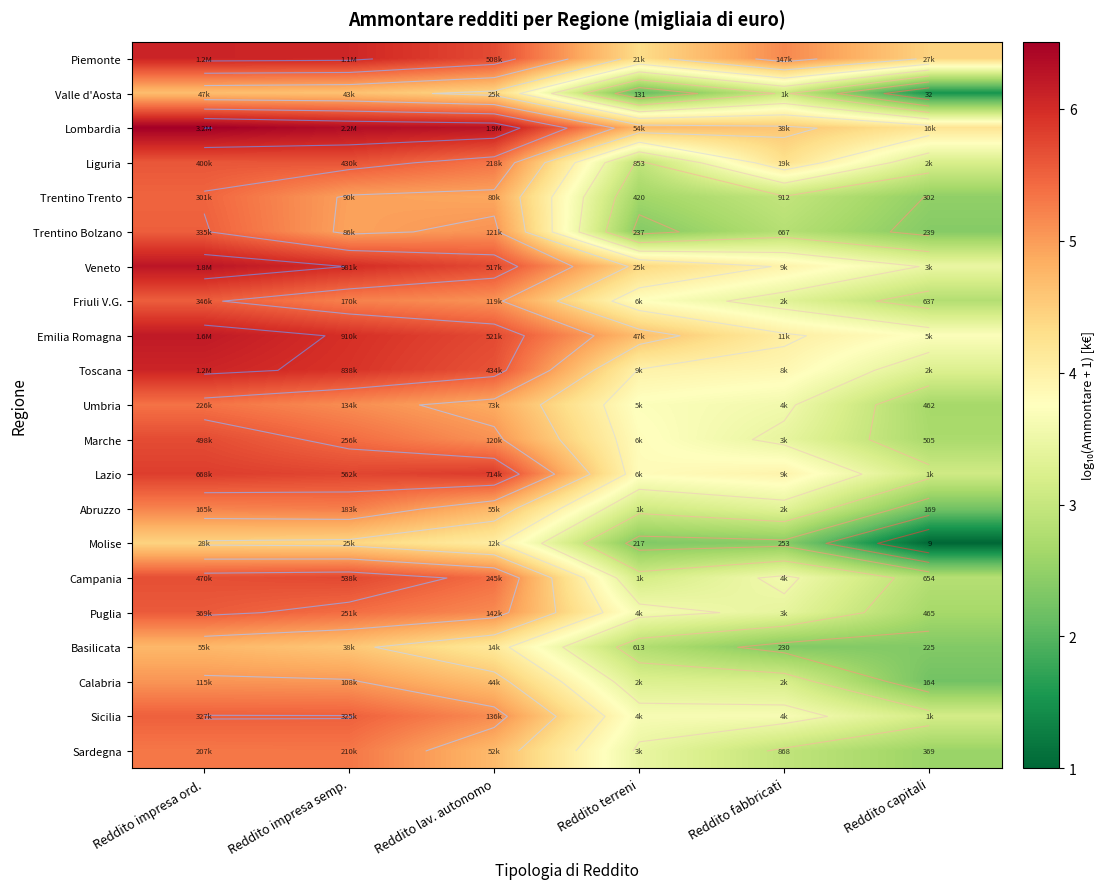

Which has a higher value, Reddito fabbricati or Reddito capitali?

Reddito fabbricati